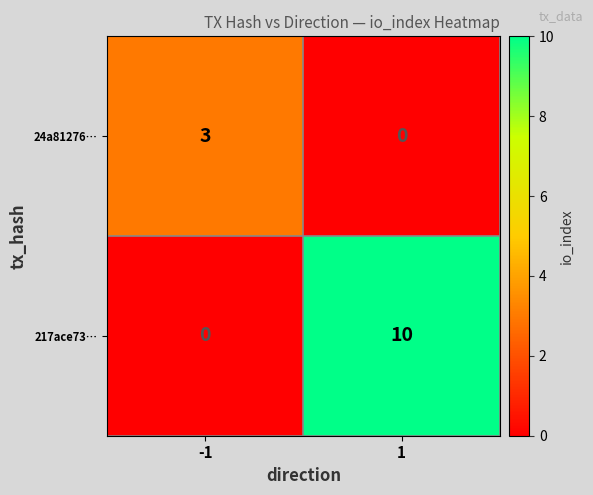

What is the difference between the maximum and minimum values in the 24a81276… series?

3